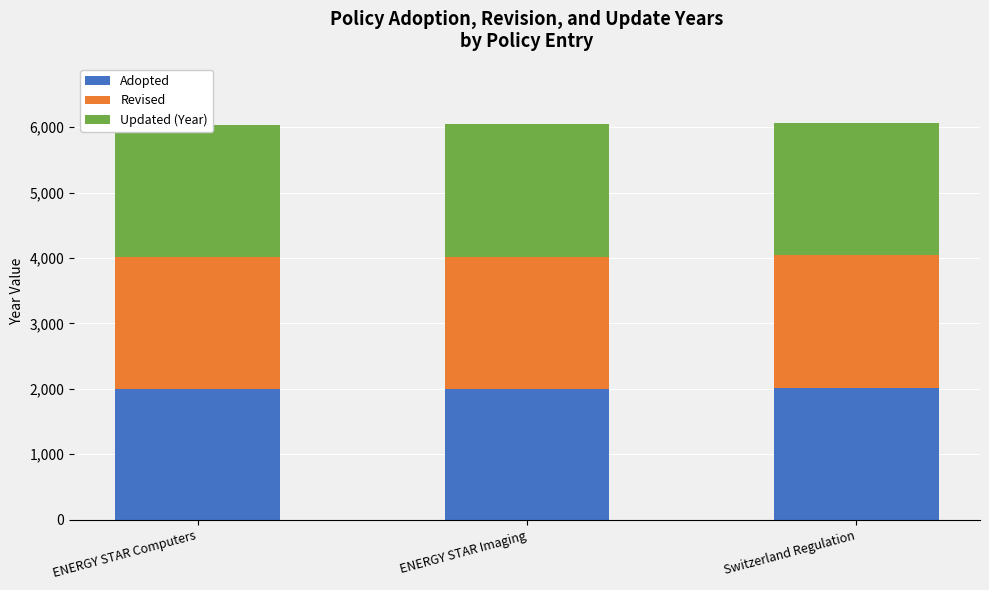

What is the approximate value of Revised at ENERGY STAR Computers?

2020